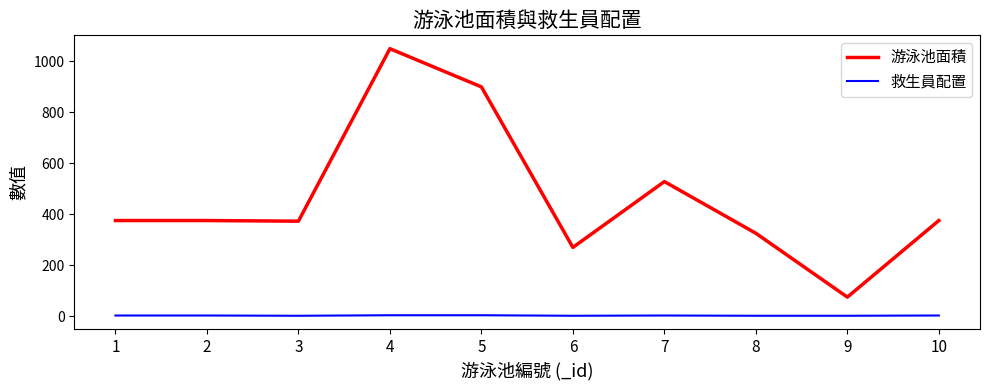

Which series has the largest range (max minus min)?

游泳池面積